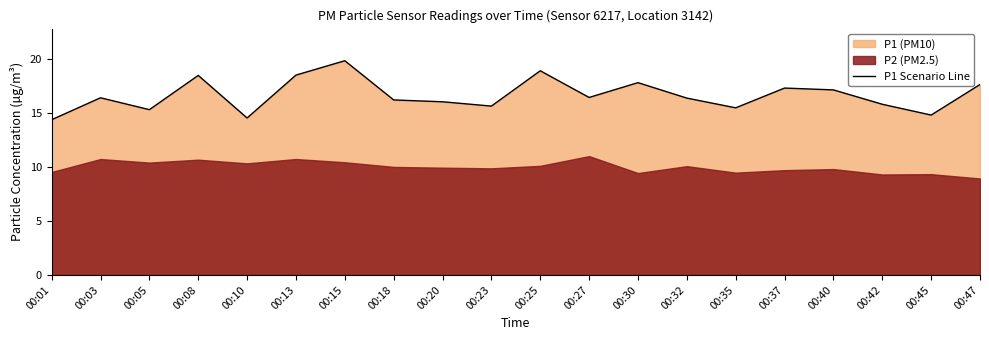

What is the sum of all values?

332.9